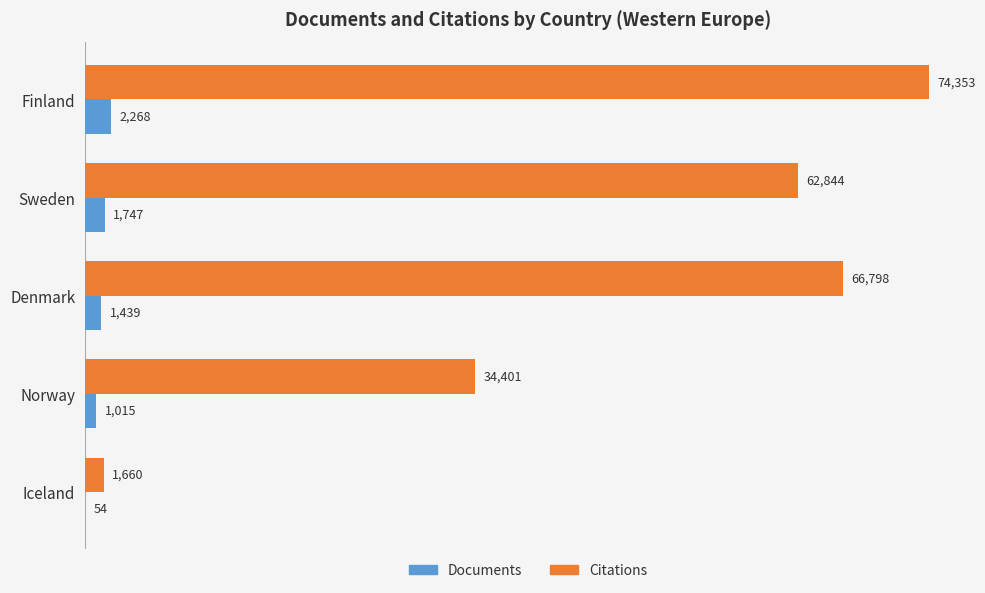

What is the sum of all Documents values?

6523